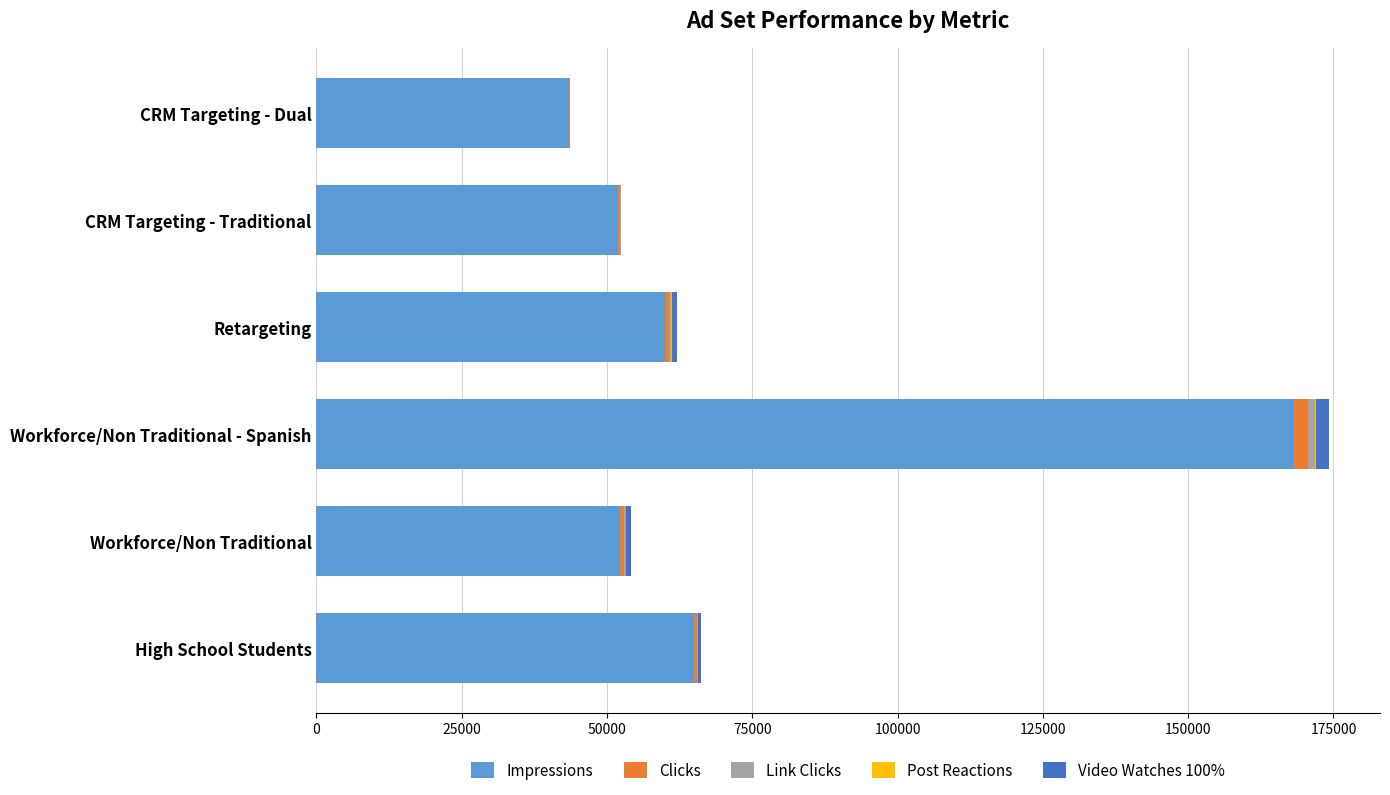

Is it true that Impressions equals 105527 at High School Students?

False